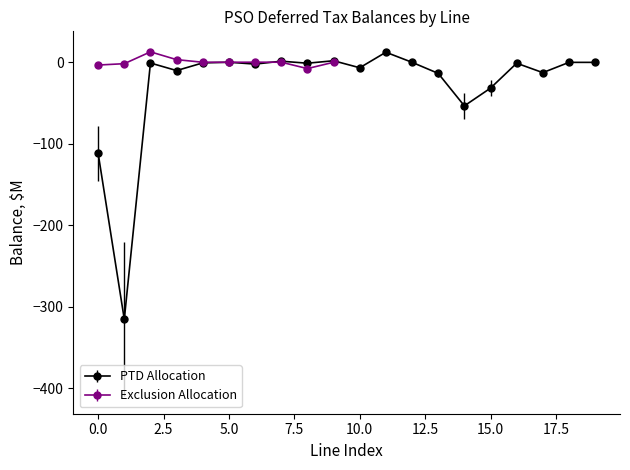

What is the minimum value for PTD Allocation?

-315.3